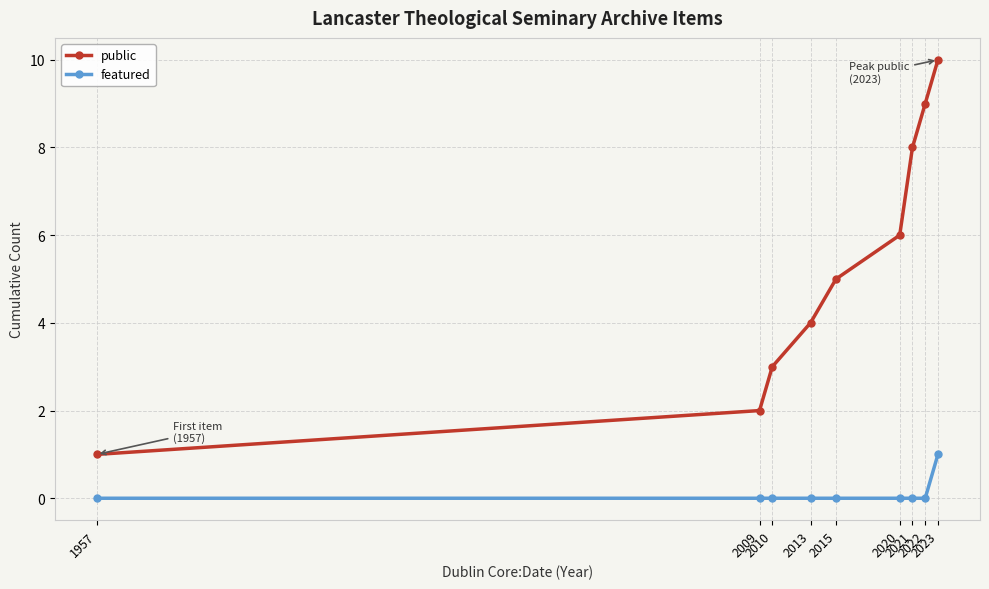

What value does the public series have at 2013?

4